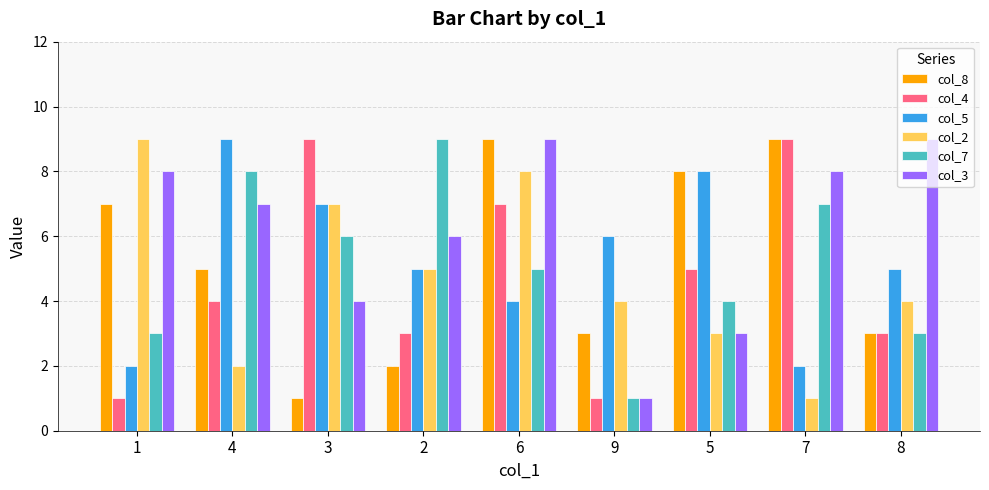

How many col_8 values are between 3 and 8?

5